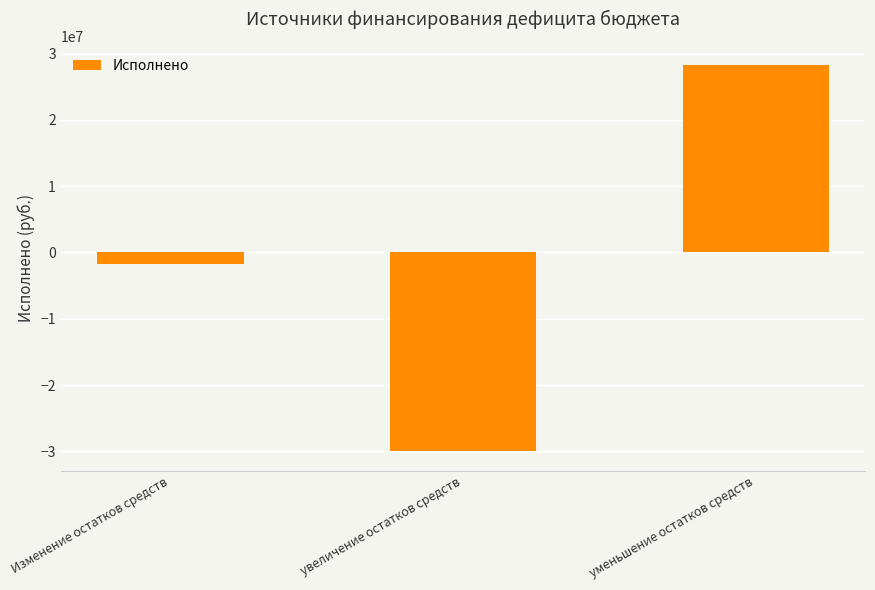

Count the number of categories in the chart.

3